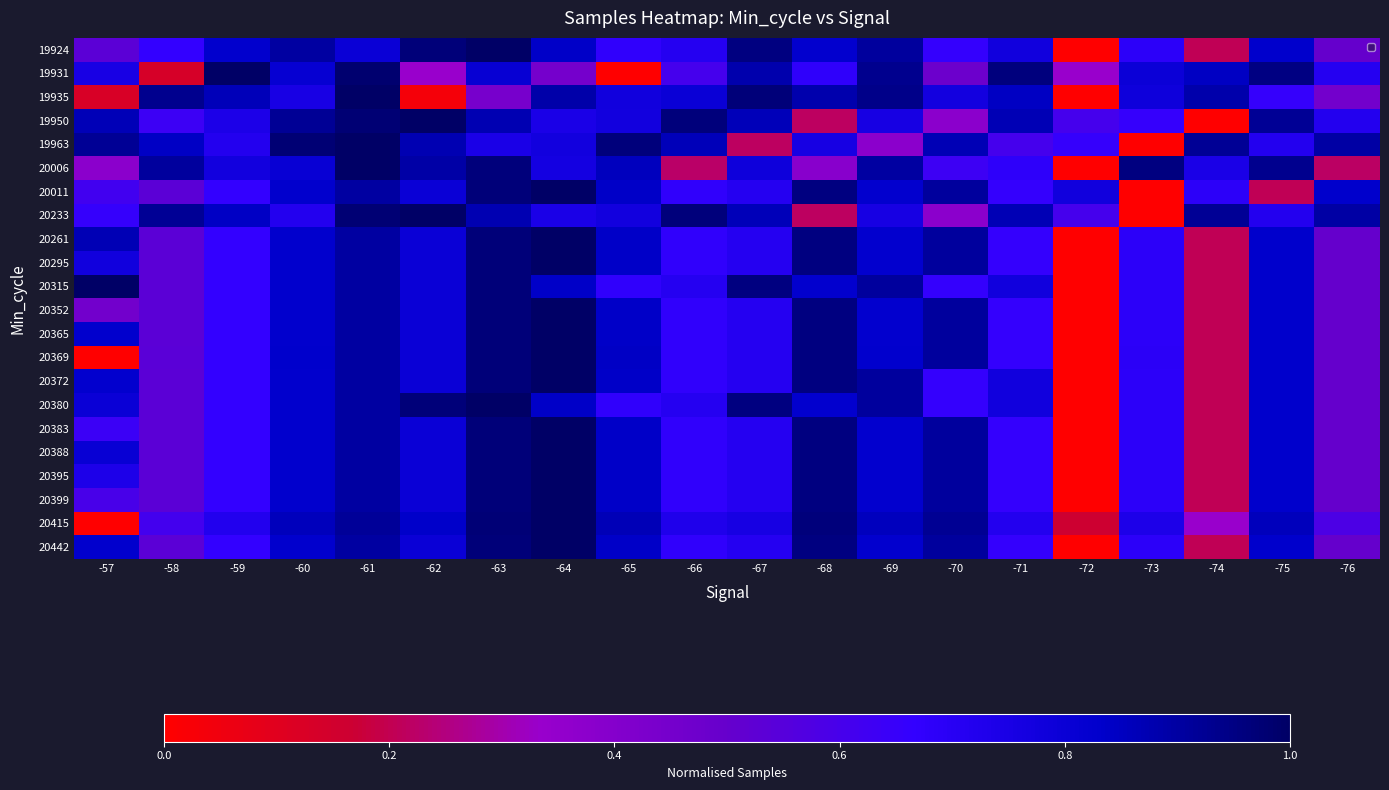

What is the spread (max minus min) of values at -75?

0.7